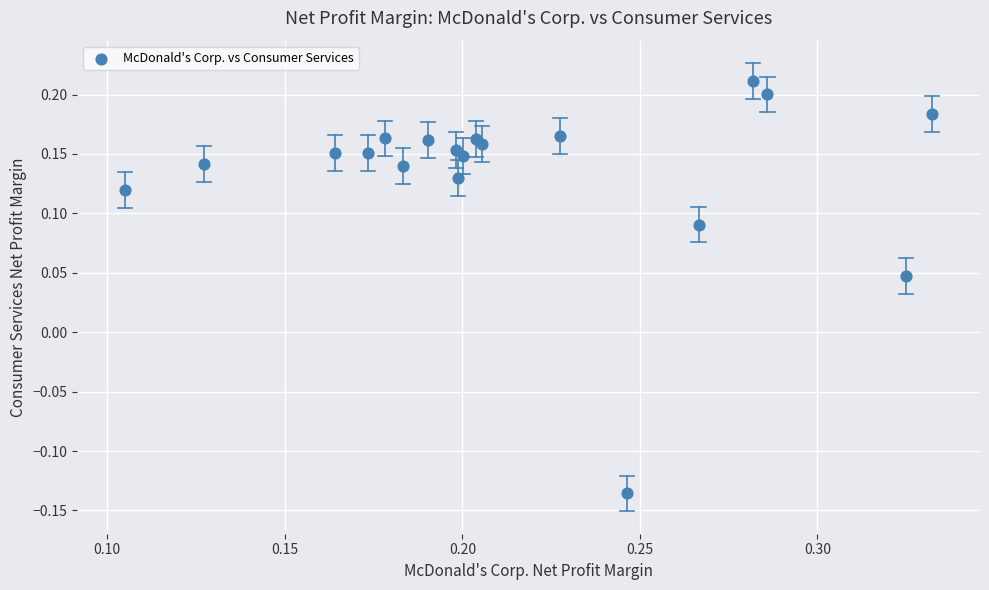

What is the range of Y values (max minus min)?

0.3